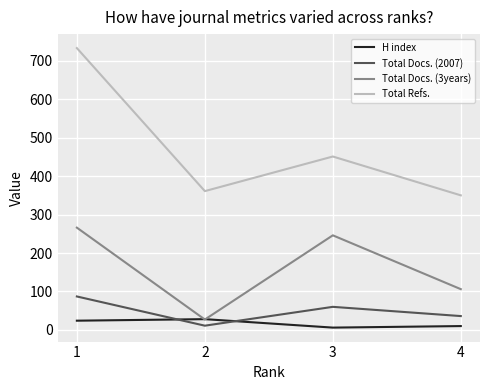

What are all the series names shown in the legend?

H index, Total Docs. (2007), Total Docs. (3years), Total Refs.